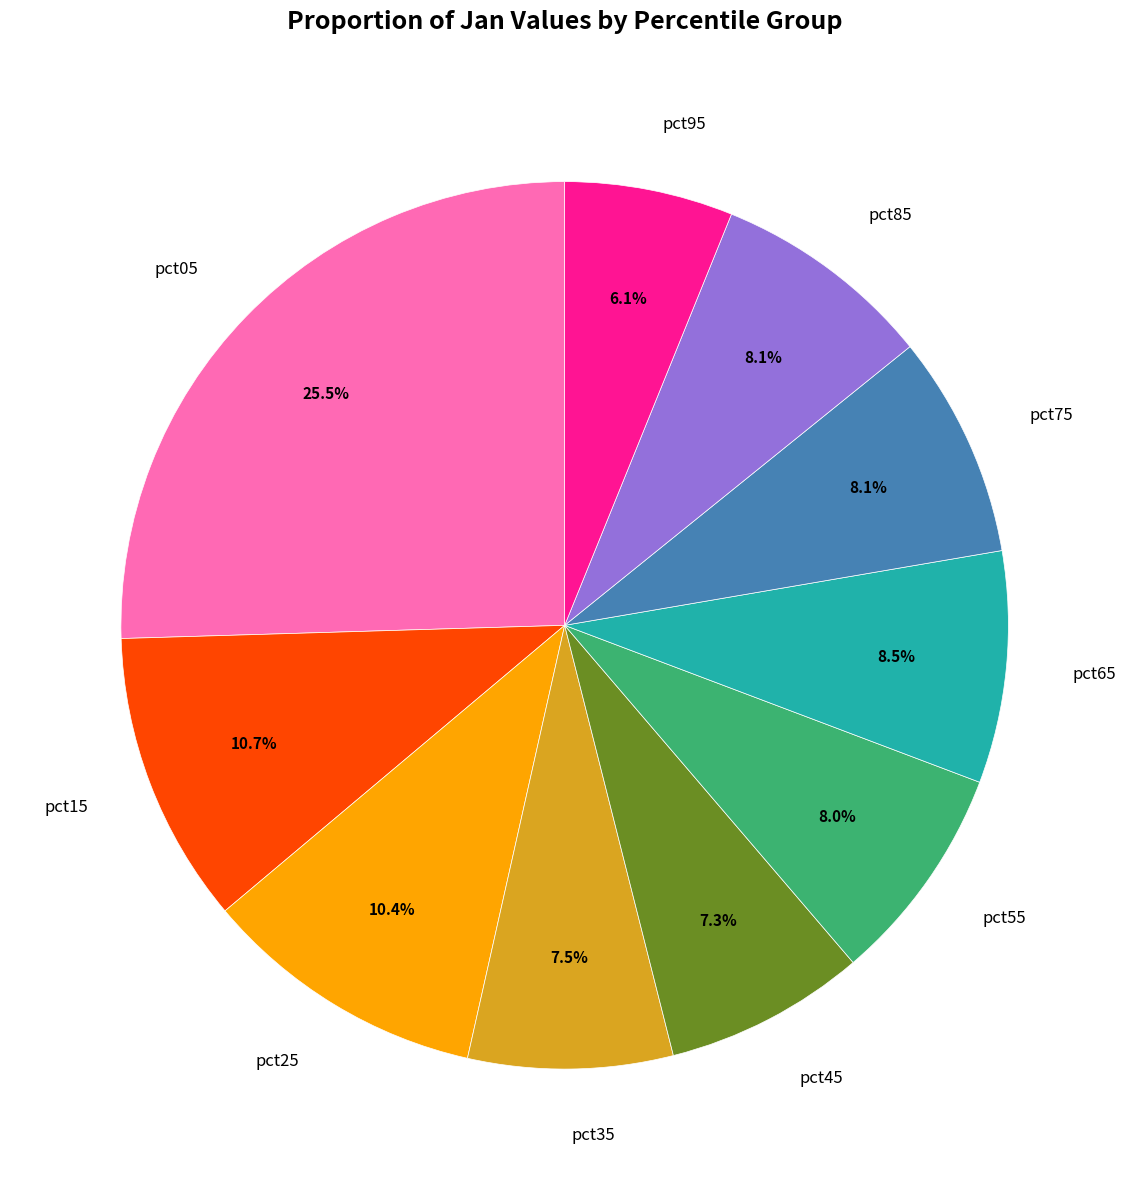

Count the number of slices in the pie.

10